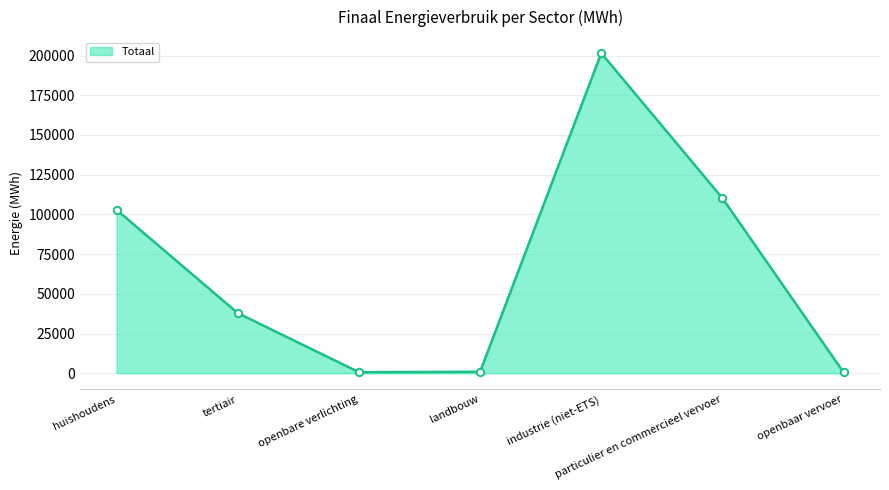

Which has a higher value, huishoudens or particulier en commercieel vervoer?

particulier en commercieel vervoer